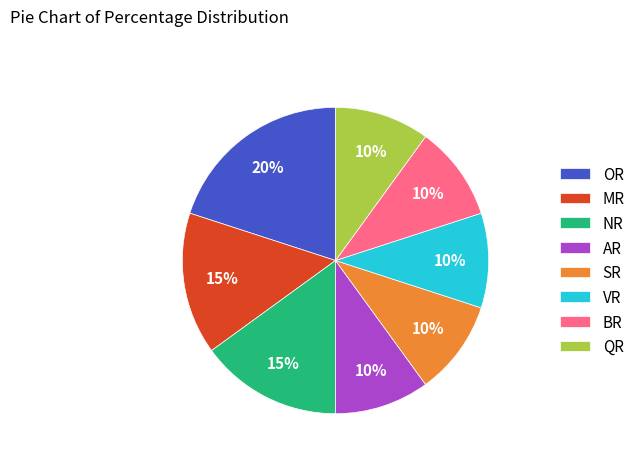

Which category has the biggest portion of the pie?

OR